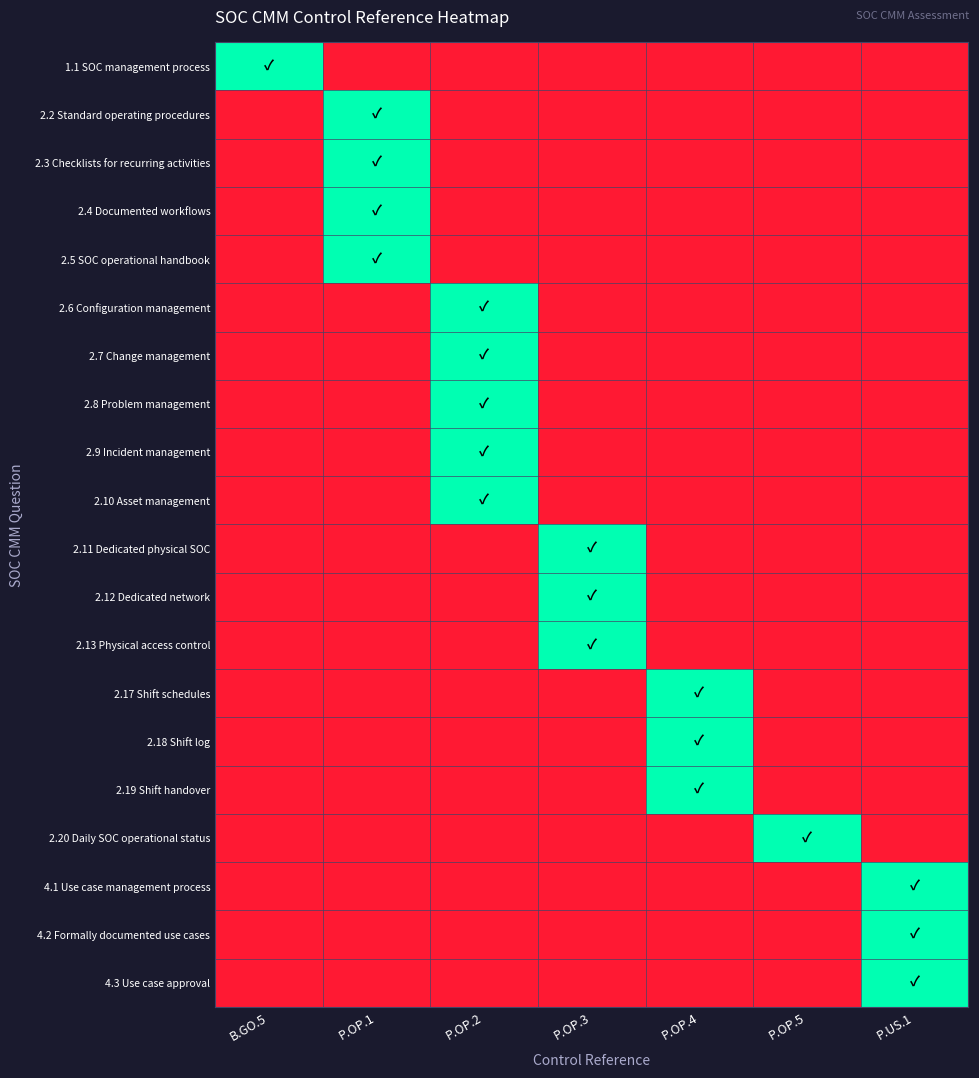

Which has a higher value, P.OP.2 or P.OP.5?

P.OP.2